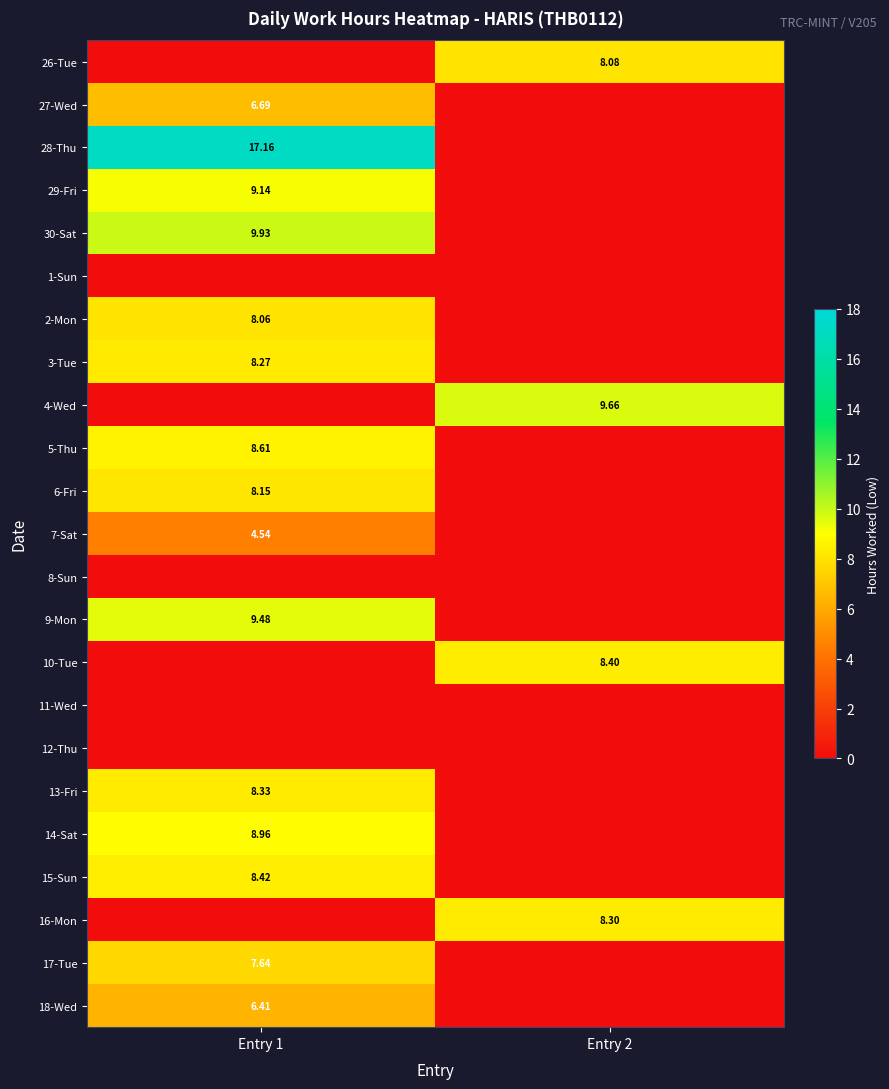

Rank the series at Entry 2 from lowest to highest value.

27-Wed, 28-Thu, 29-Fri, 30-Sat, 1-Sun, 2-Mon, 3-Tue, 5-Thu, 6-Fri, 7-Sat, 8-Sun, 9-Mon, 11-Wed, 12-Thu, 13-Fri, 14-Sat, 15-Sun, 17-Tue, 18-Wed, 26-Tue, 16-Mon, 10-Tue, 4-Wed